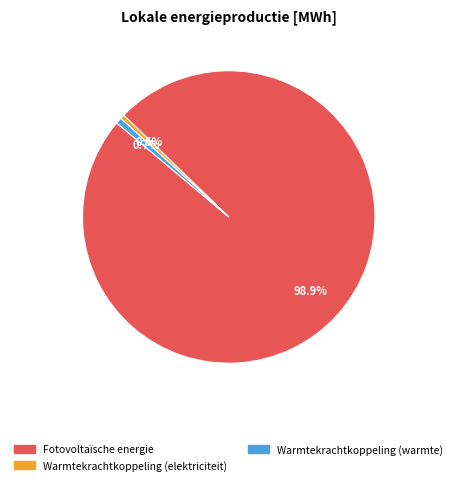

How much of the chart is everything except Warmtekrachtkoppeling (elektriciteit)?

99.5%